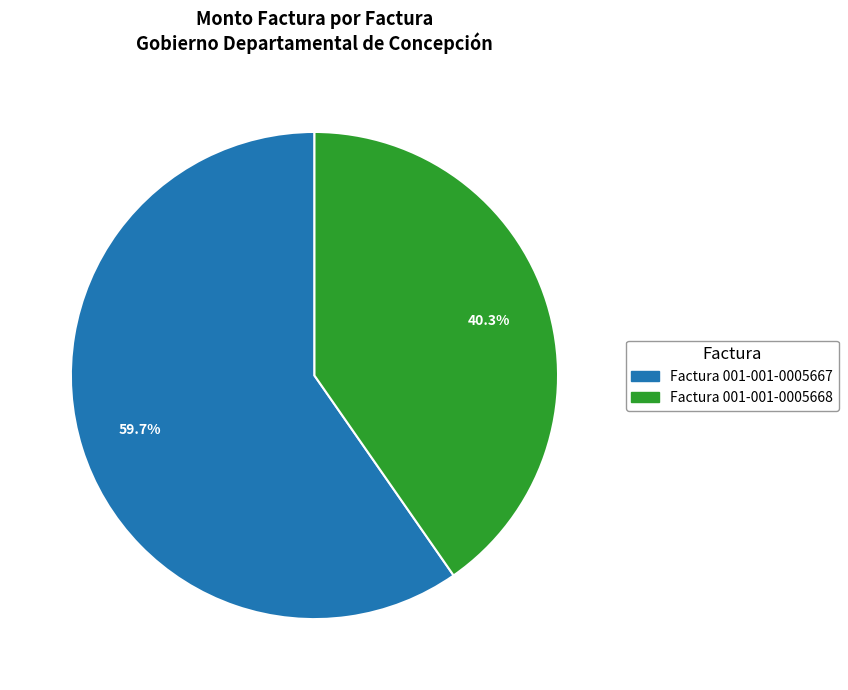

Count the number of slices in the pie.

2